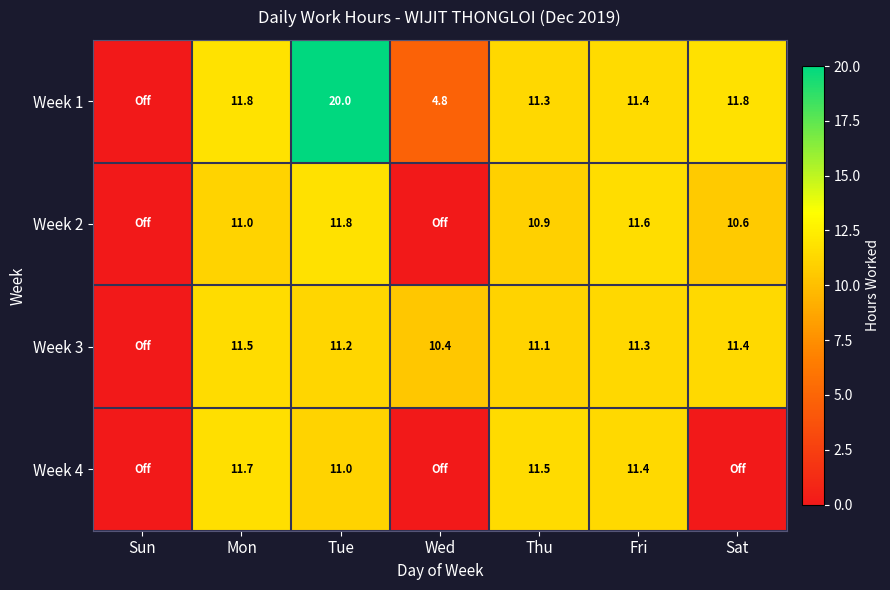

Rank the series at Tue from lowest to highest value.

Week 4, Week 3, Week 2, Week 1